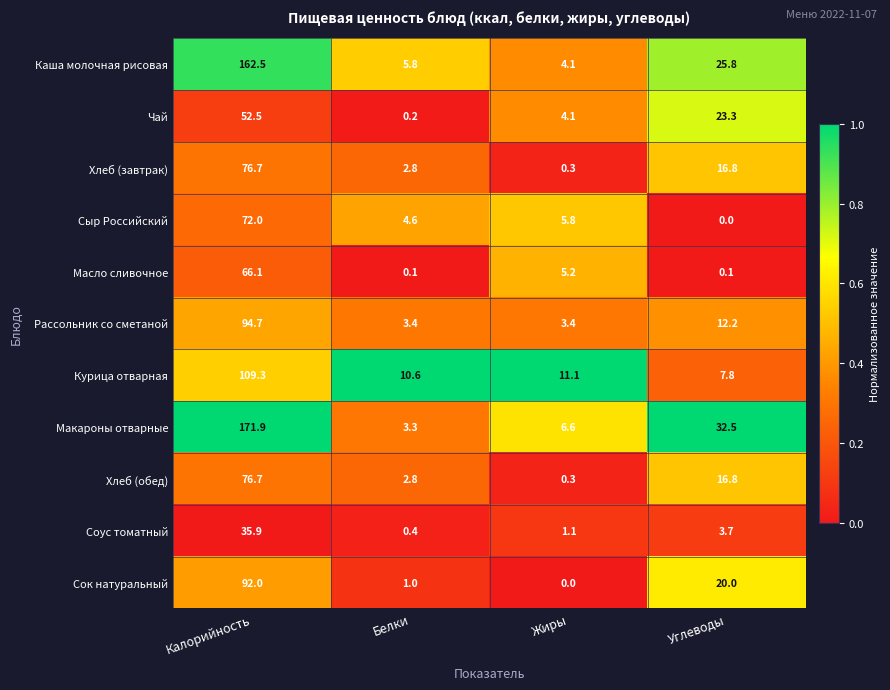

Rank the categories by Макароны отварные value from lowest to highest.

Белки, Жиры, Углеводы, Калорийность